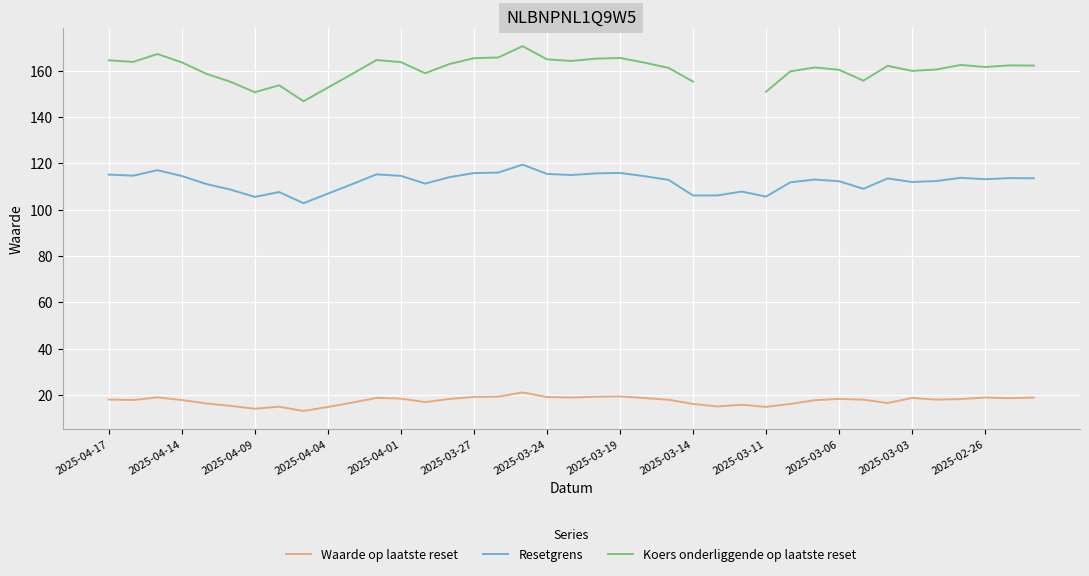

Is it true that Waarde op laatste reset equals 14.8 at 2025-03-11?

True